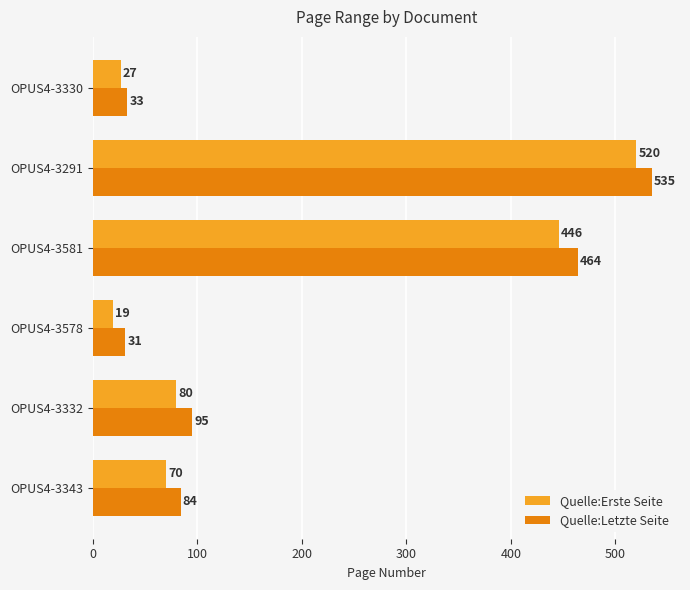

How many distinct data groups are displayed?

2